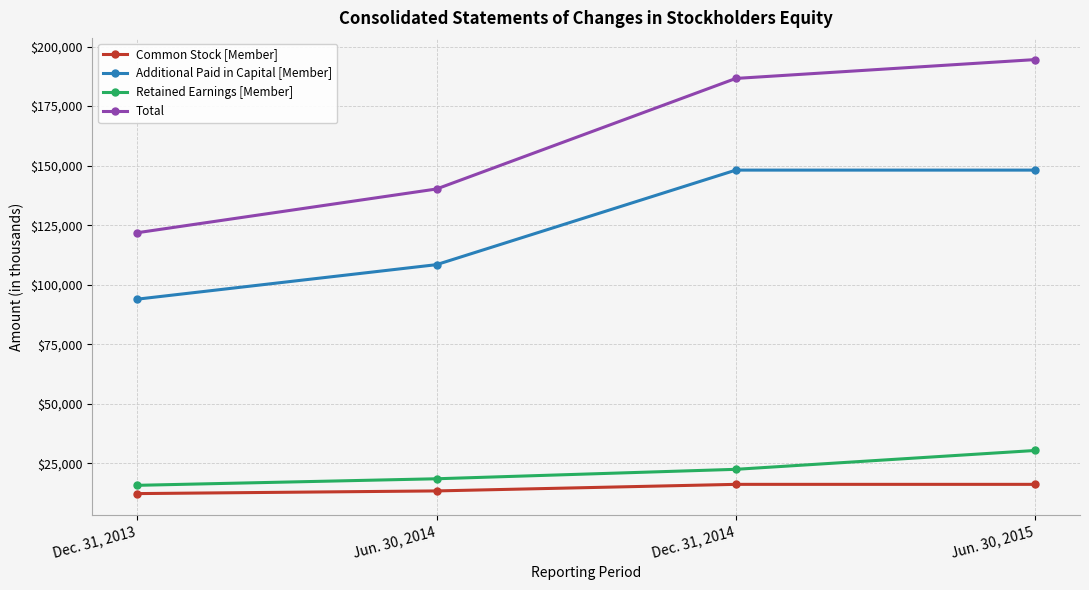

How many lines are shown in the chart?

4